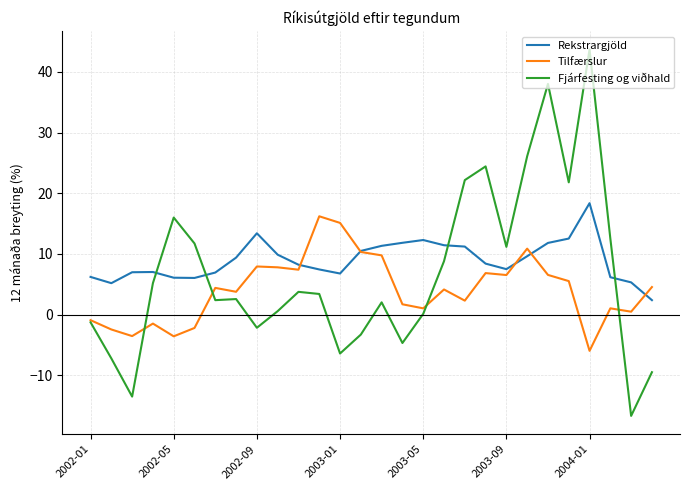

True or false: Rekstrargjöld and Fjárfesting og viðhald cross at least once.

True